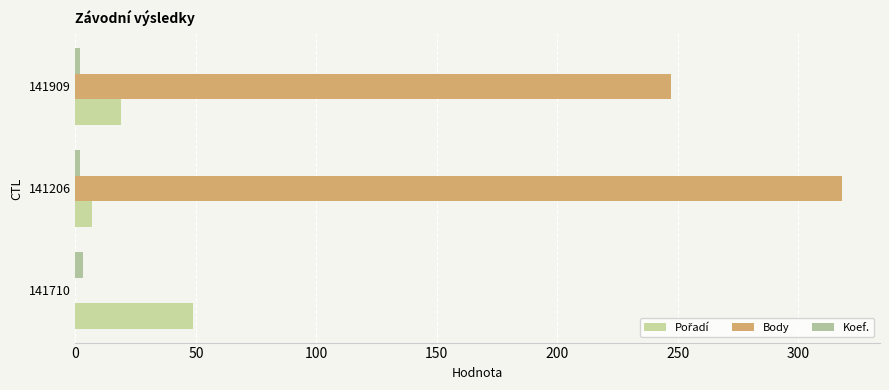

What is the difference between the second highest and minimum values in the Body series?

247